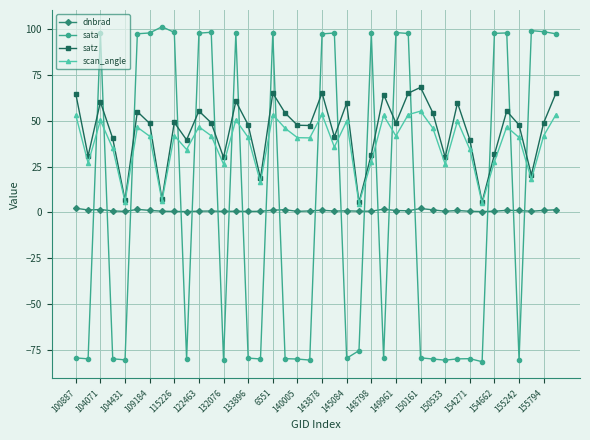

Is this an area chart (filled region under the line)?

No